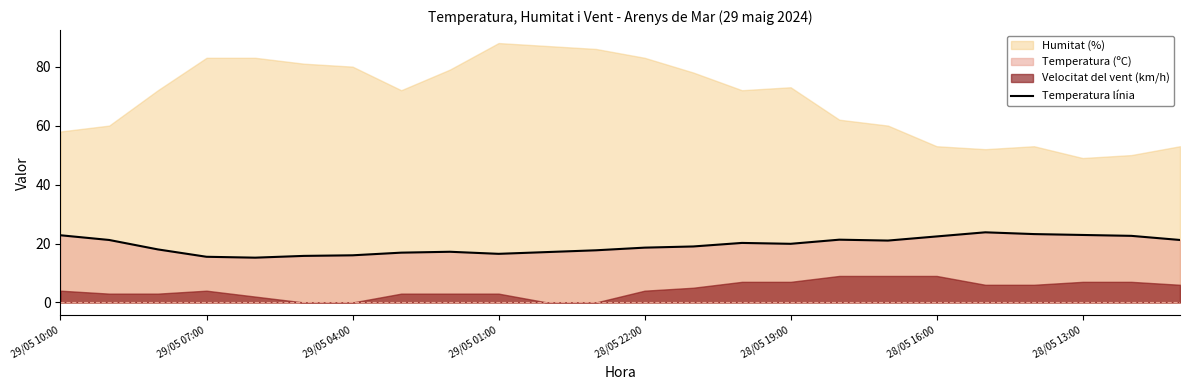

Does the chart have visible grid lines?

No